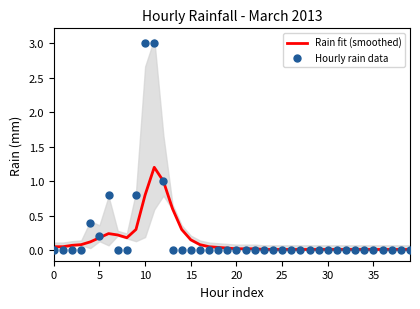

Which series has the largest total across all categories?

Hourly rain data